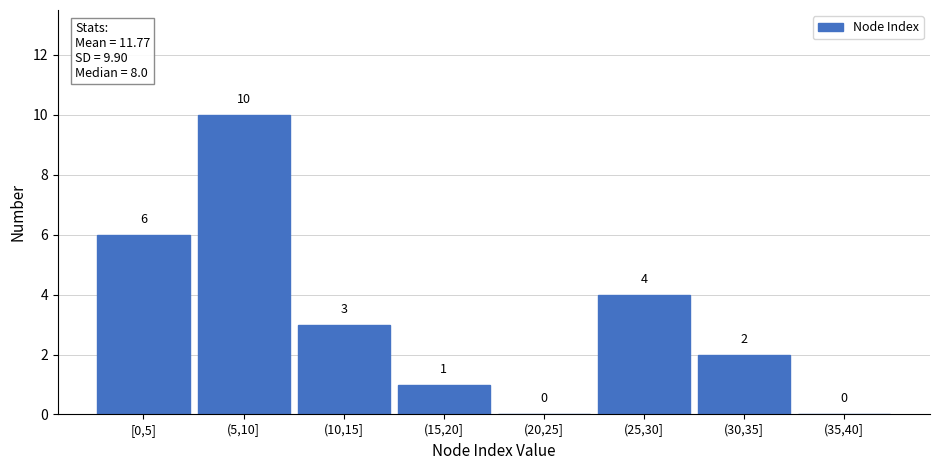

Reading left to right, transcribe all the data shown in this chart.

[0,5]=6	(5,10]=10	(10,15]=3	(15,20]=1	(20,25]=0	(25,30]=4	(30,35]=2	(35,40]=0